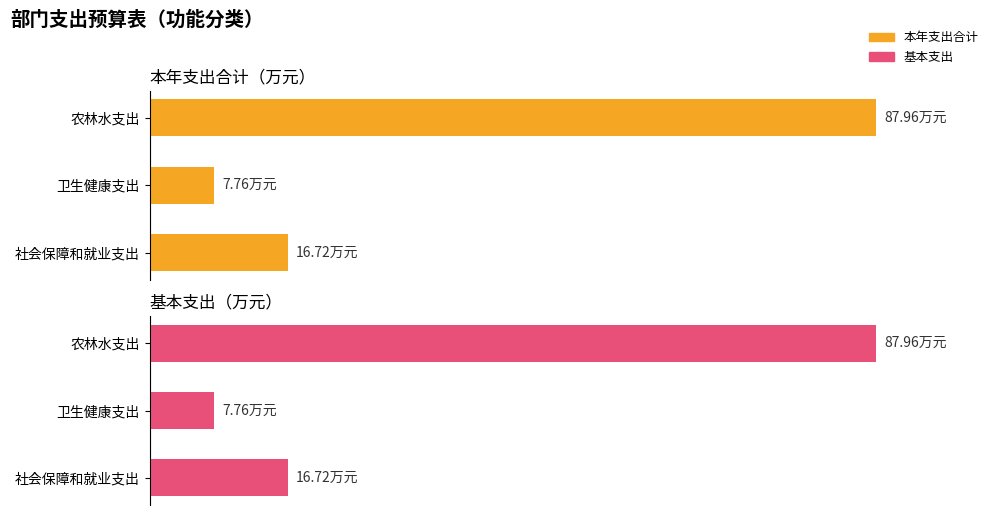

Count the number of data series in this chart.

2